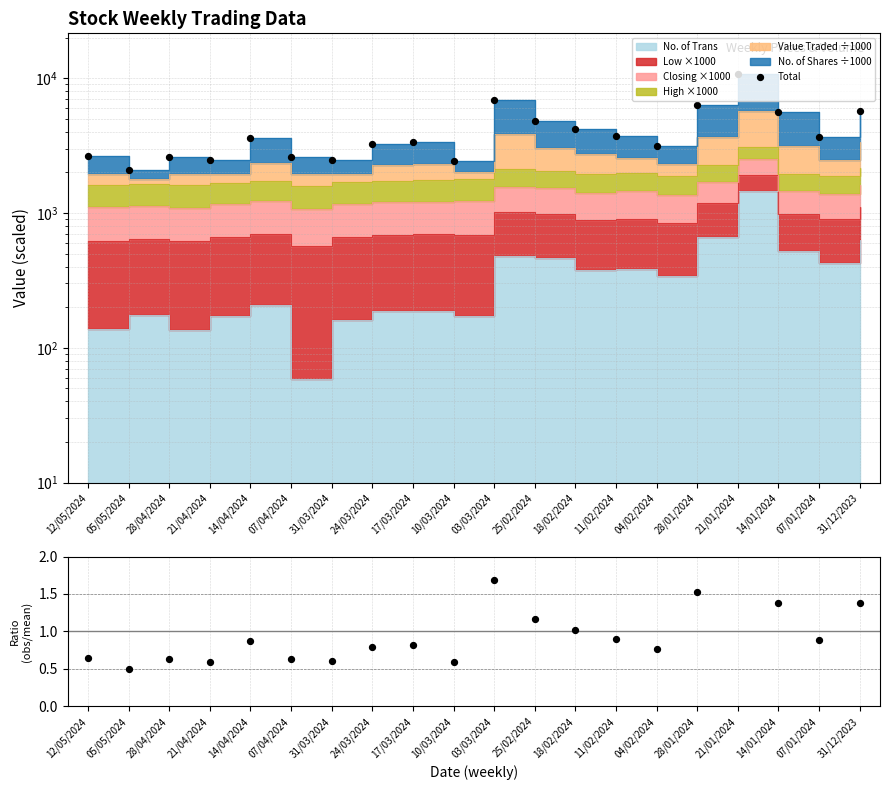

At how many categories does at least one series exceed 1417?

20